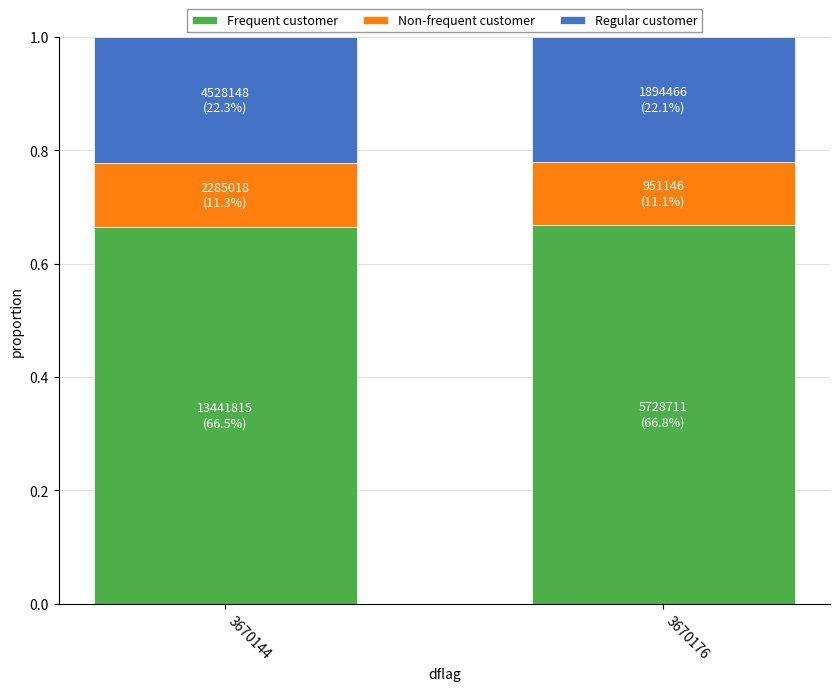

How many distinct data groups are displayed?

3